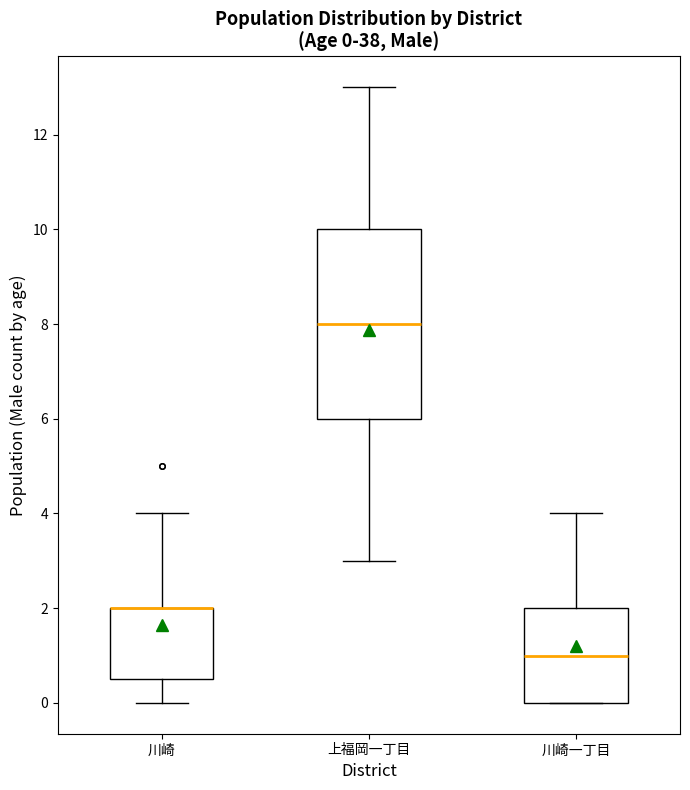

Which box is the tallest, from its lower edge to its upper edge?

上福岡一丁目